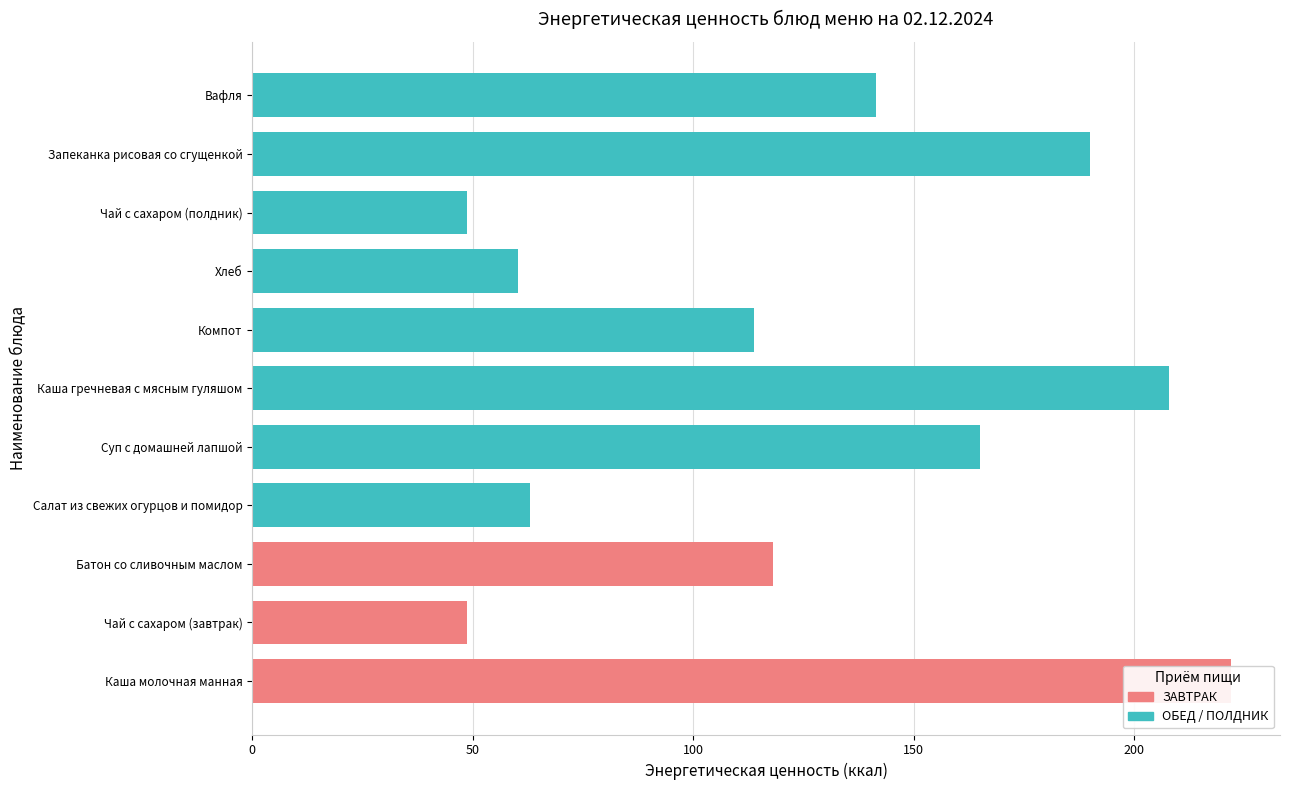

What is the difference between the values at Компот and Запеканка рисовая со сгущенкой?

76.2